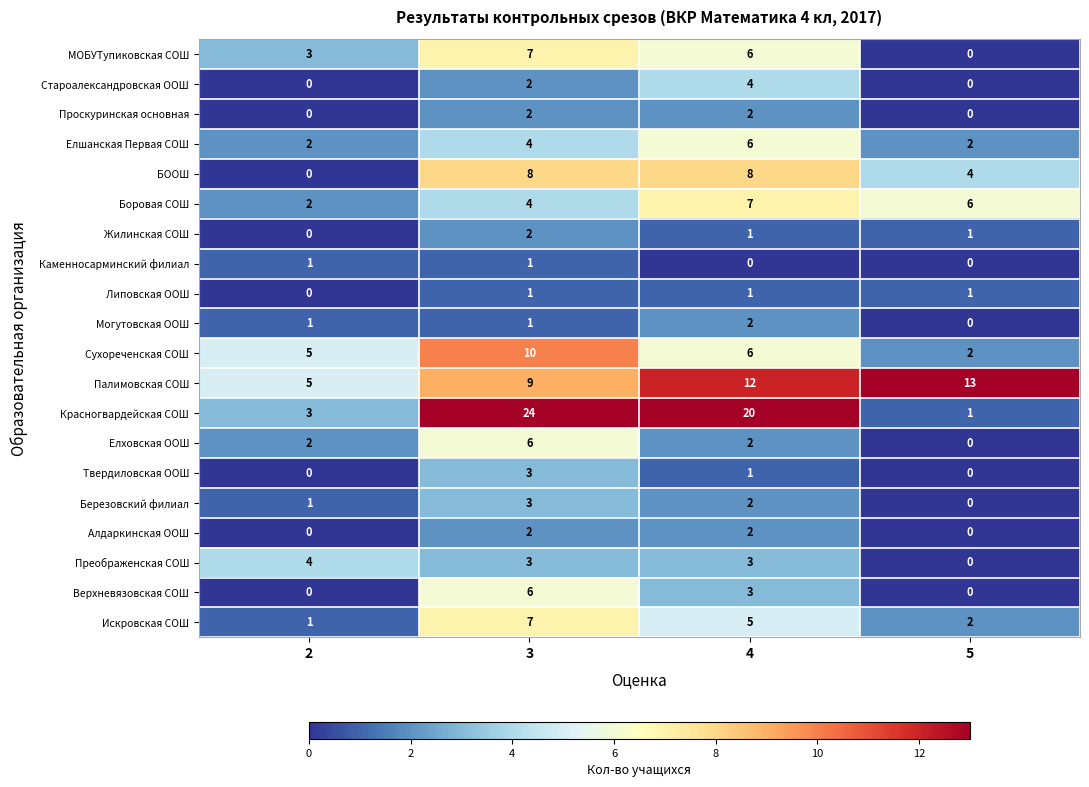

Which series has the widest spread of values?

Красногвардейская СОШ